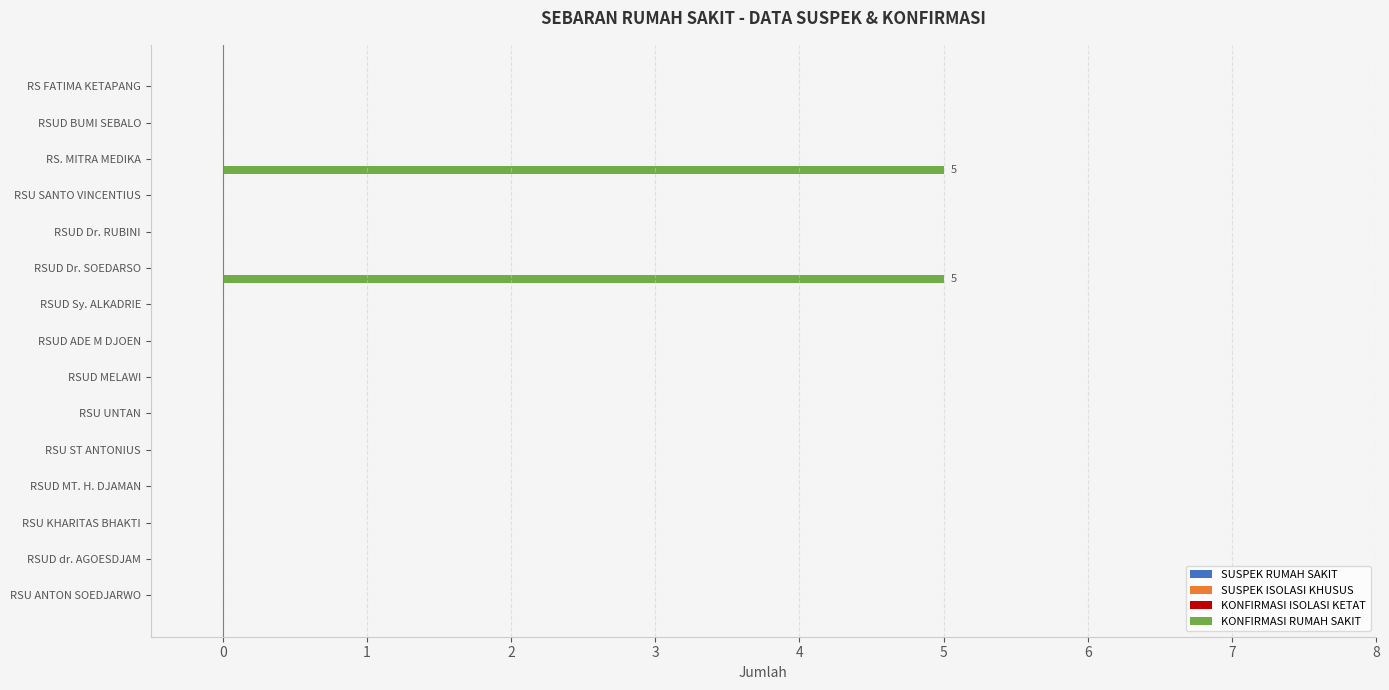

What is the greatest value displayed?

5